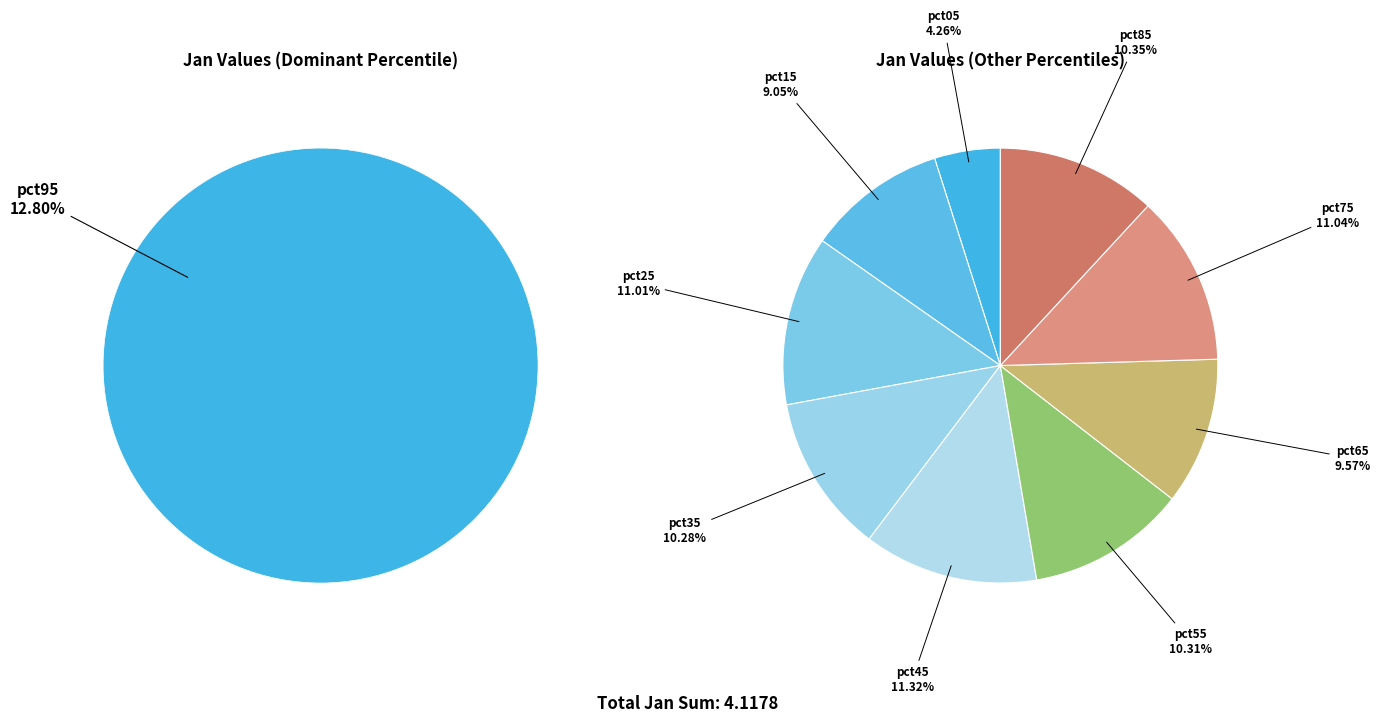

Count the number of slices in the pie.

10